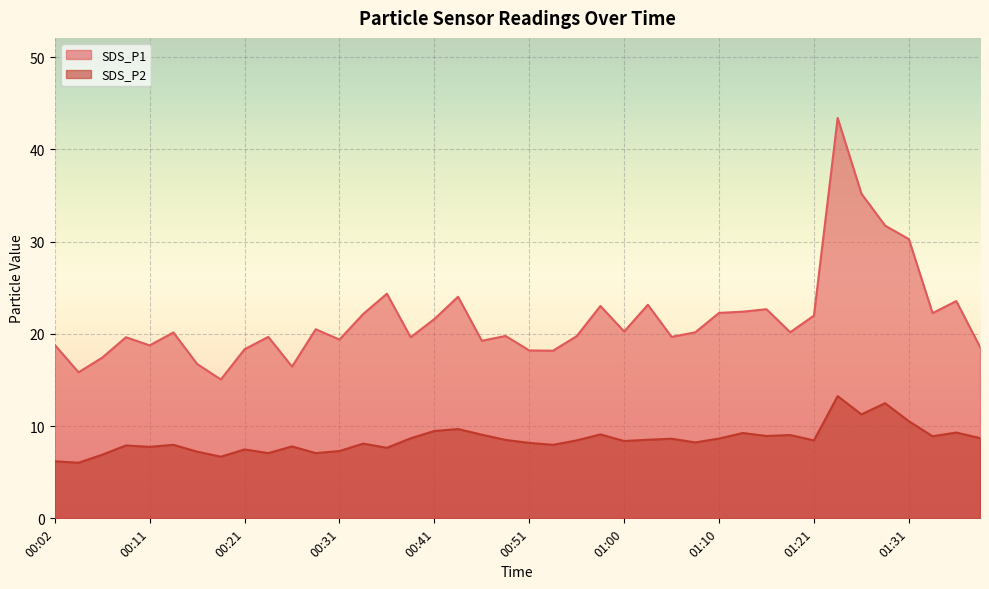

Between 00:16 and 00:41, which is larger?

00:41